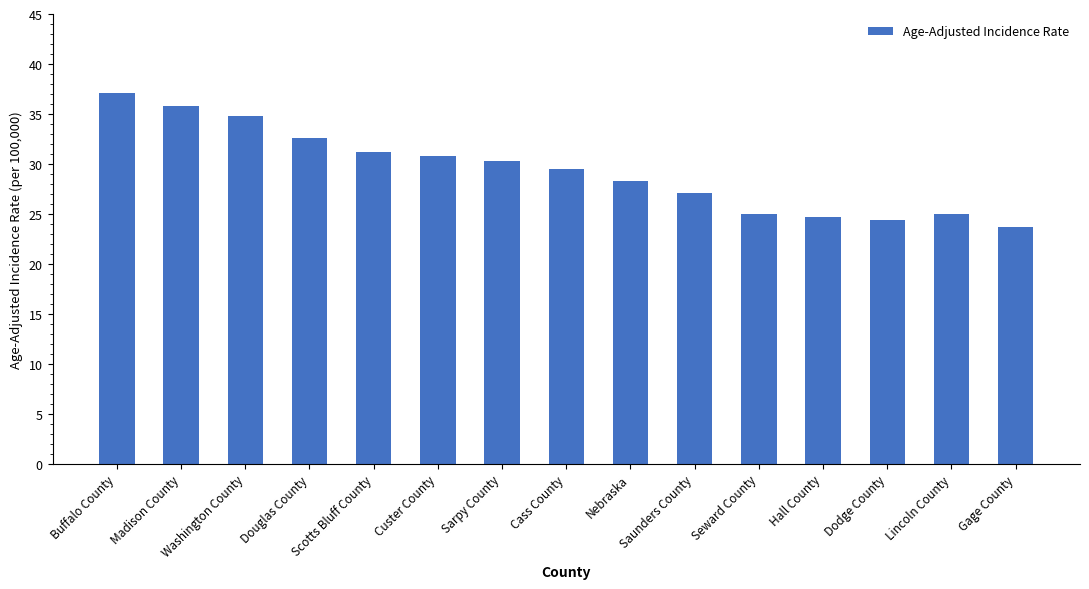

How many values are below 29?

7